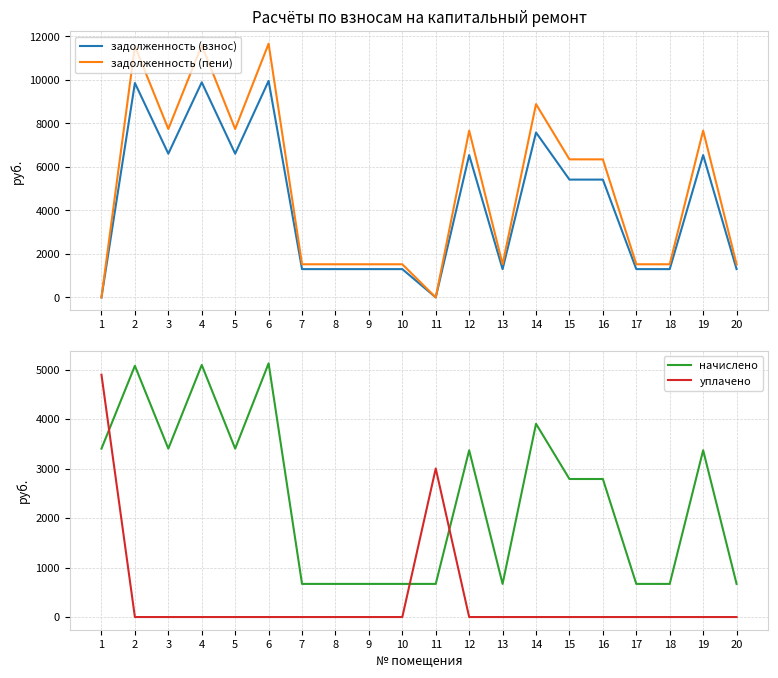

Where is начислено nearest to the value 2898?

15